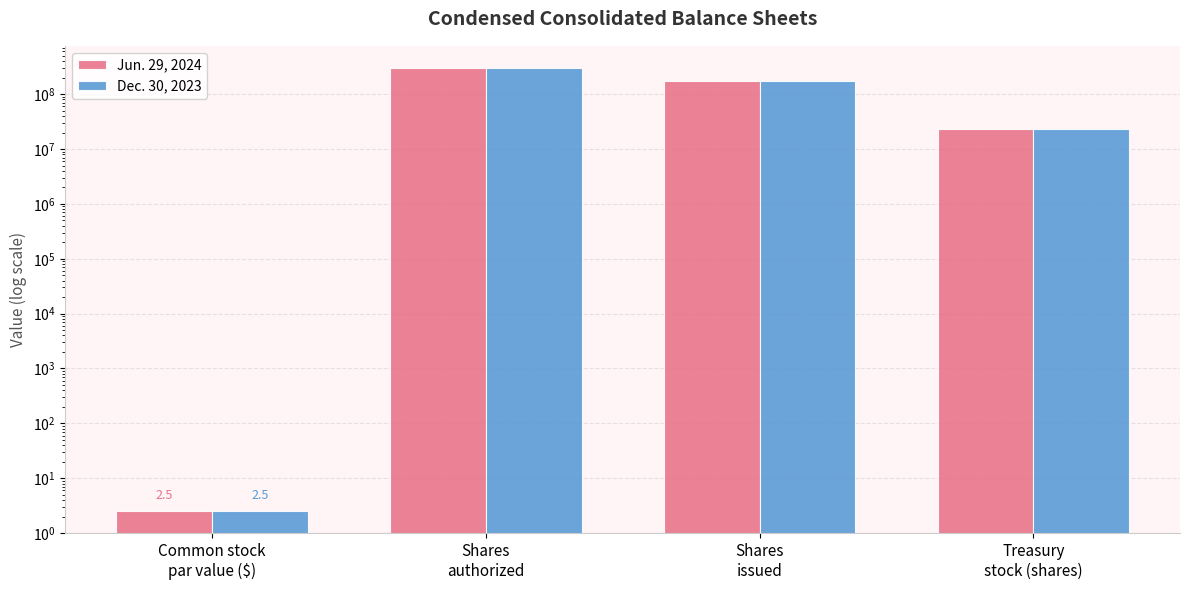

Reading left to right, list all the values displayed in this chart.

Jun. 29, 2024: 2.5	300000000.0	176902738.0	22968980.0
Dec. 30, 2023: 2.5	300000000.0	176902738.0	23282650.0